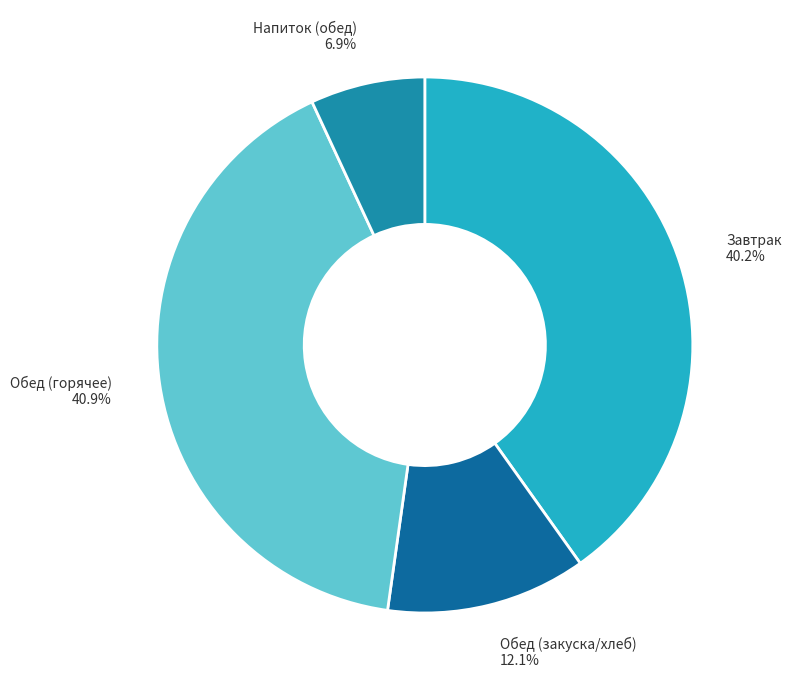

How many segments does this pie chart have?

4